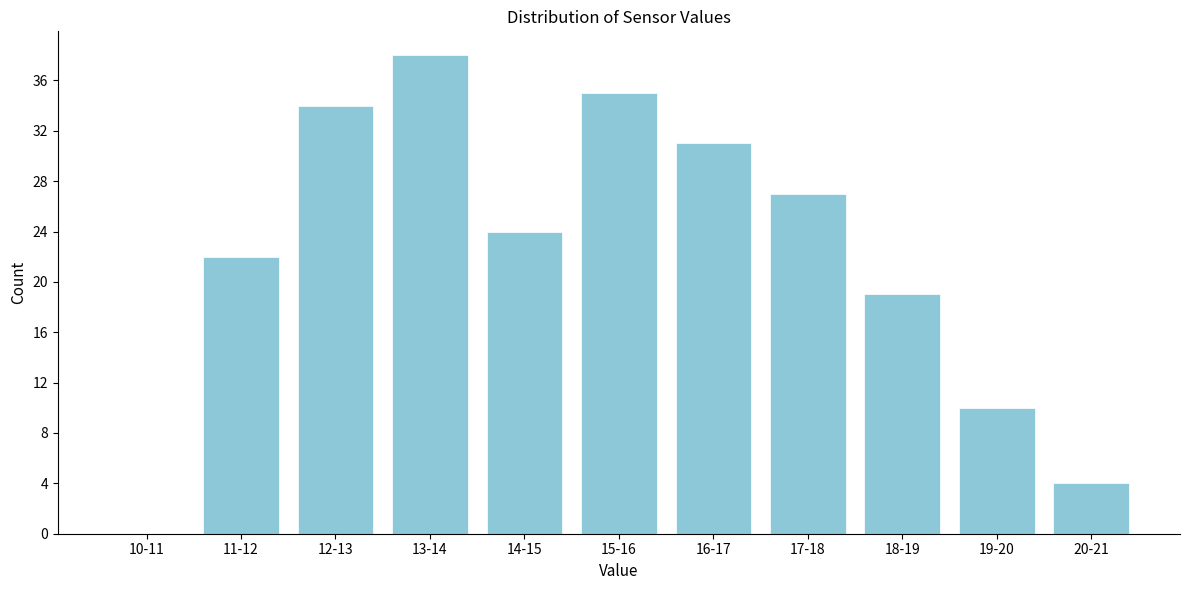

Reading left to right, transcribe all the data shown in this chart.

10-11=0	11-12=22	12-13=34	13-14=38	14-15=24	15-16=35	16-17=31	17-18=27	18-19=19	19-20=10	20-21=4